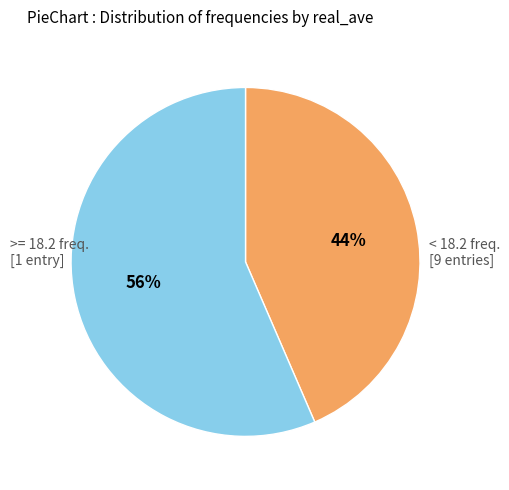

To the nearest percent, what is the average slice percentage?

50%